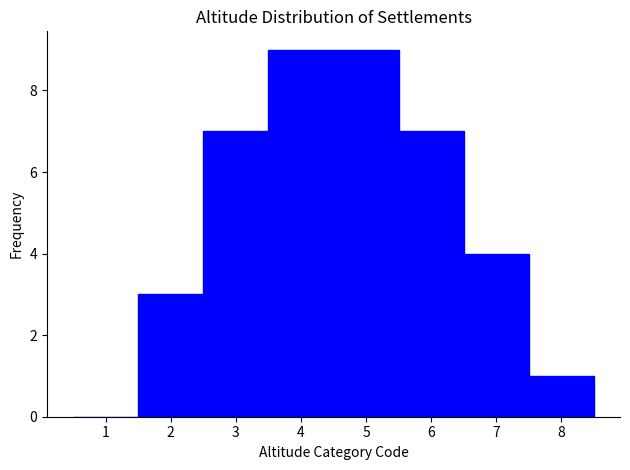

Reading left to right, transcribe this chart: for each bar, give the range it covers on the x-axis and its height. The values are not printed on the chart, so give them approximately, as read against the axis.

0.5 to 1.5: 0
1.5 to 2.5: 3
2.5 to 3.5: 7
3.5 to 4.5: 9
4.5 to 5.5: 9
5.5 to 6.5: 7
6.5 to 7.5: 4
7.5 to 8.5: 1